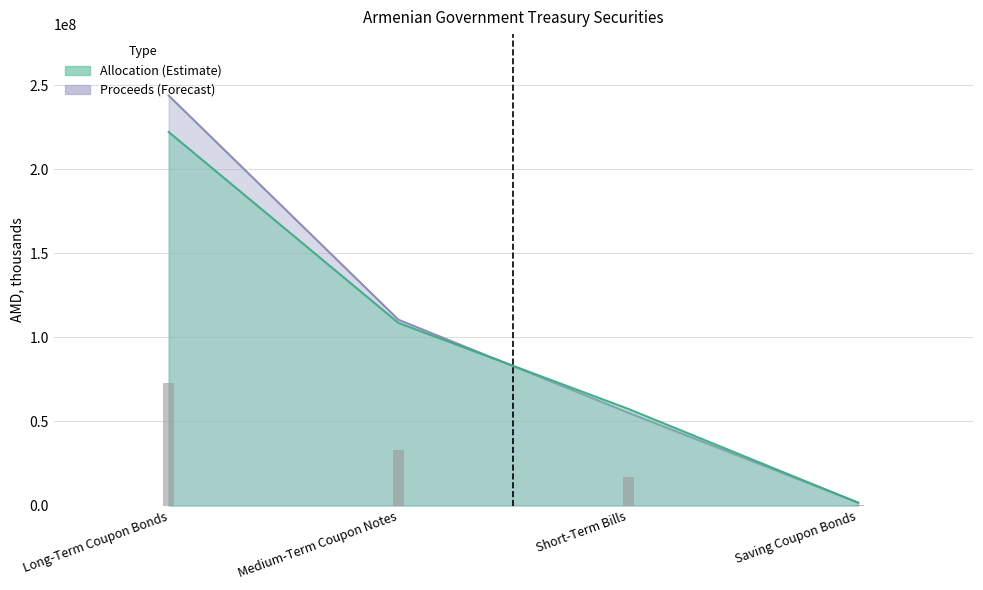

Does the chart contain any negative values?

No